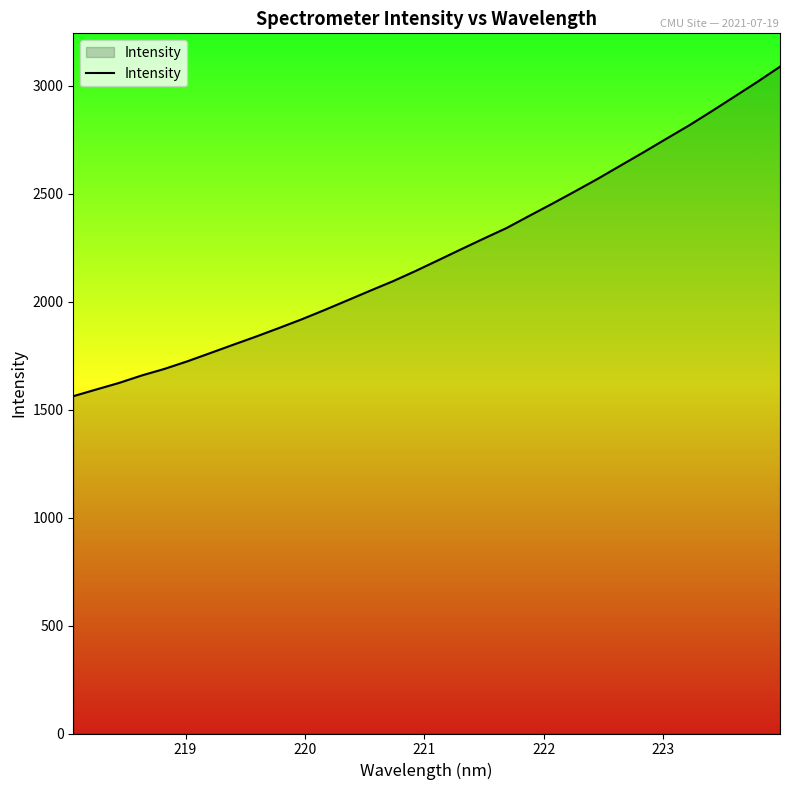

What is the minimum value shown in the chart?

1562.1